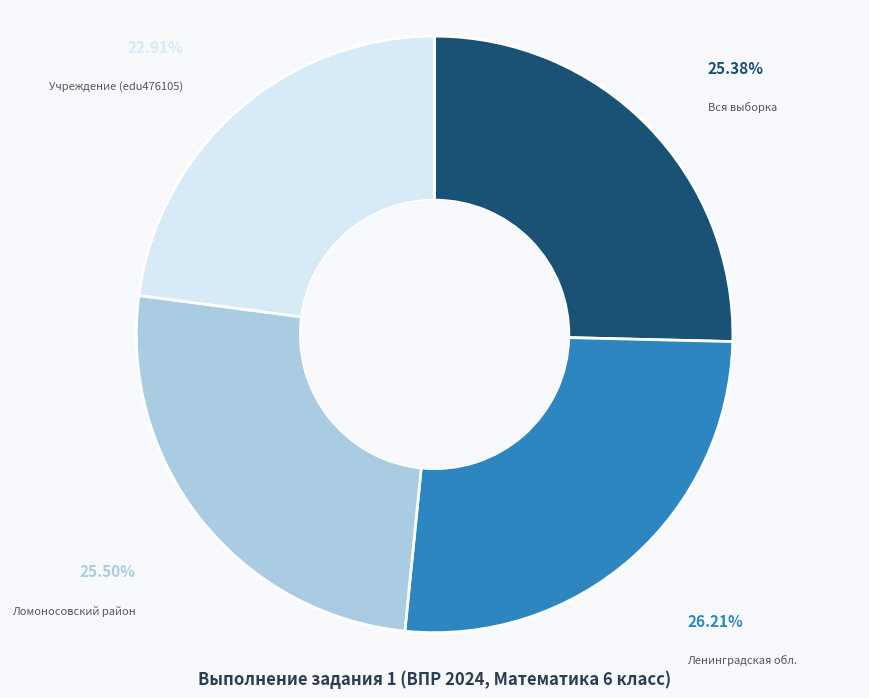

To the nearest percent, what percentage of the pie is Учреждение (edu476105)?

23%